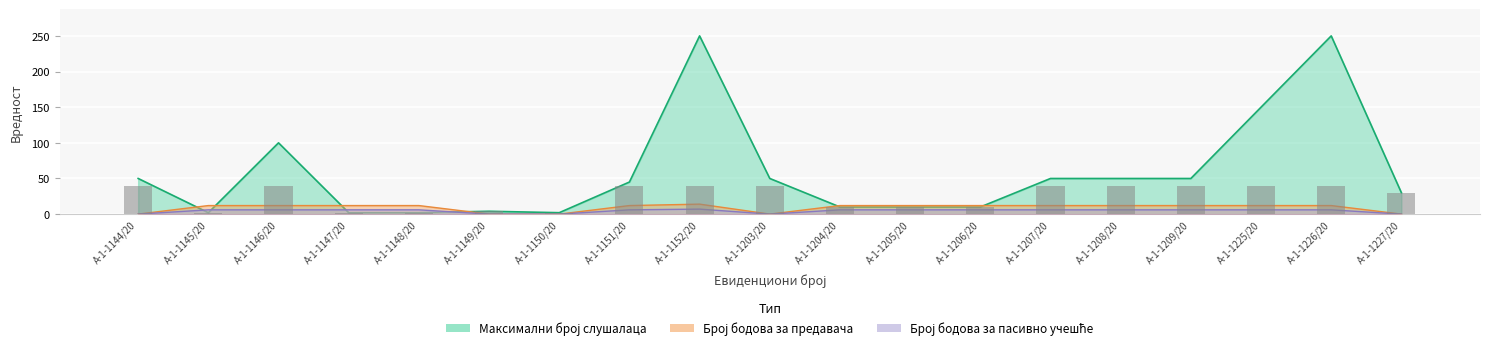

How many Број бодова за пасивно учешће values are between 0 and 6?

18